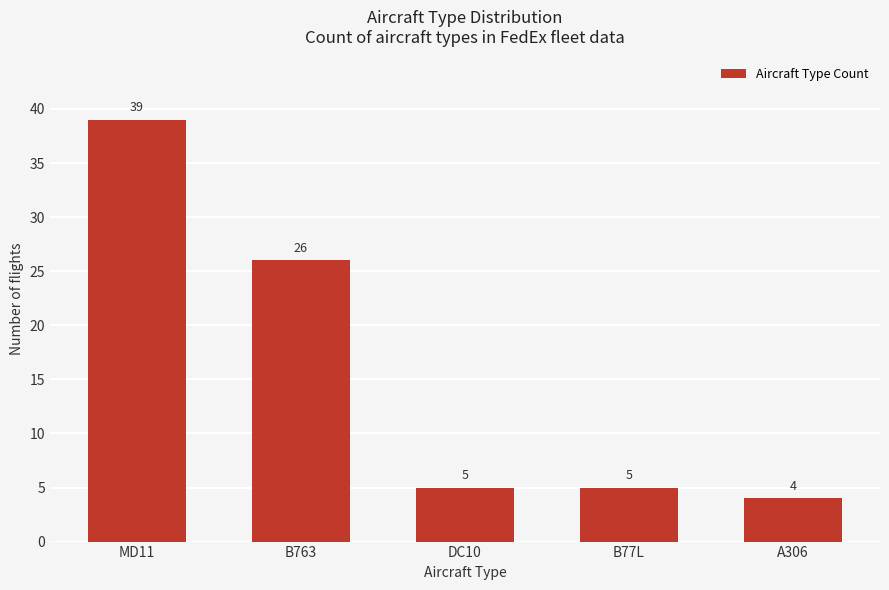

Reading left to right, what are all the values shown in this chart?

MD11=39	B763=26	DC10=5	B77L=5	A306=4